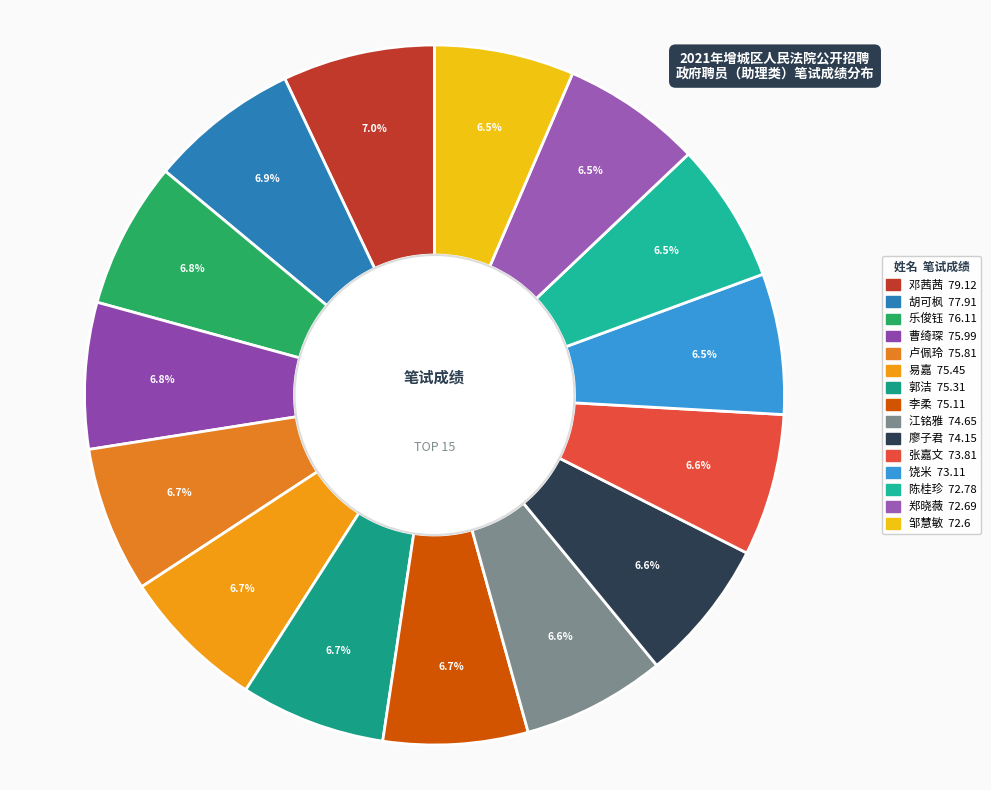

Count the number of slices in the pie.

15